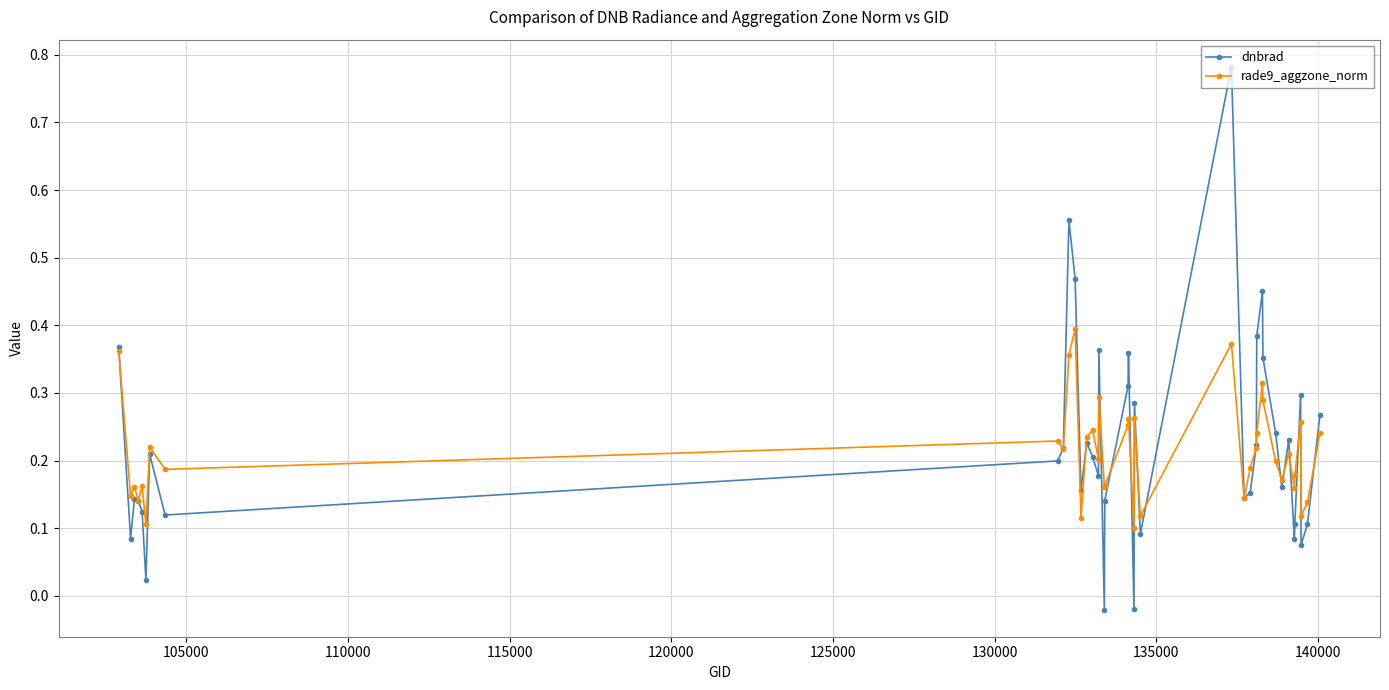

How many lines are shown in the chart?

2